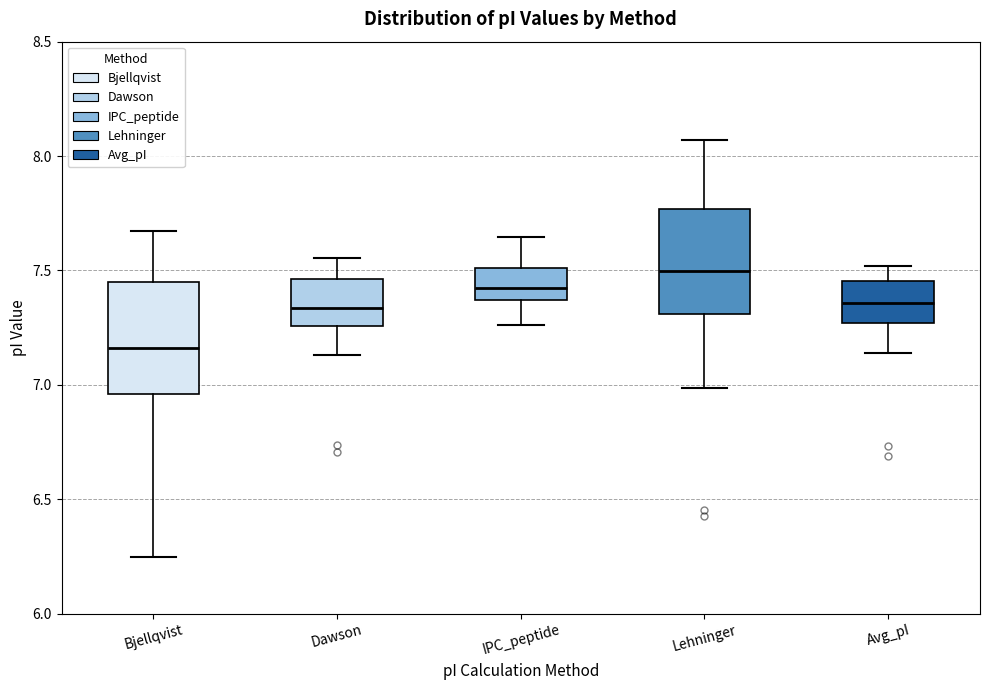

Reading left to right, read every box against the y-axis: the position of its median line, the range the box covers, and the ends of its whiskers. The values are not printed on the chart, so give them approximately, as read against the axis.

Bjellqvist: median 7.15, box 6.95 to 7.45, whiskers 6.25 to 7.65
Dawson: median 7.35, box 7.25 to 7.45, whiskers 7.15 to 7.55
IPC_peptide: median 7.40, box 7.35 to 7.50, whiskers 7.25 to 7.65
Lehninger: median 7.50, box 7.30 to 7.75, whiskers 7.00 to 8.05
Avg_pI: median 7.35, box 7.25 to 7.45, whiskers 7.15 to 7.50